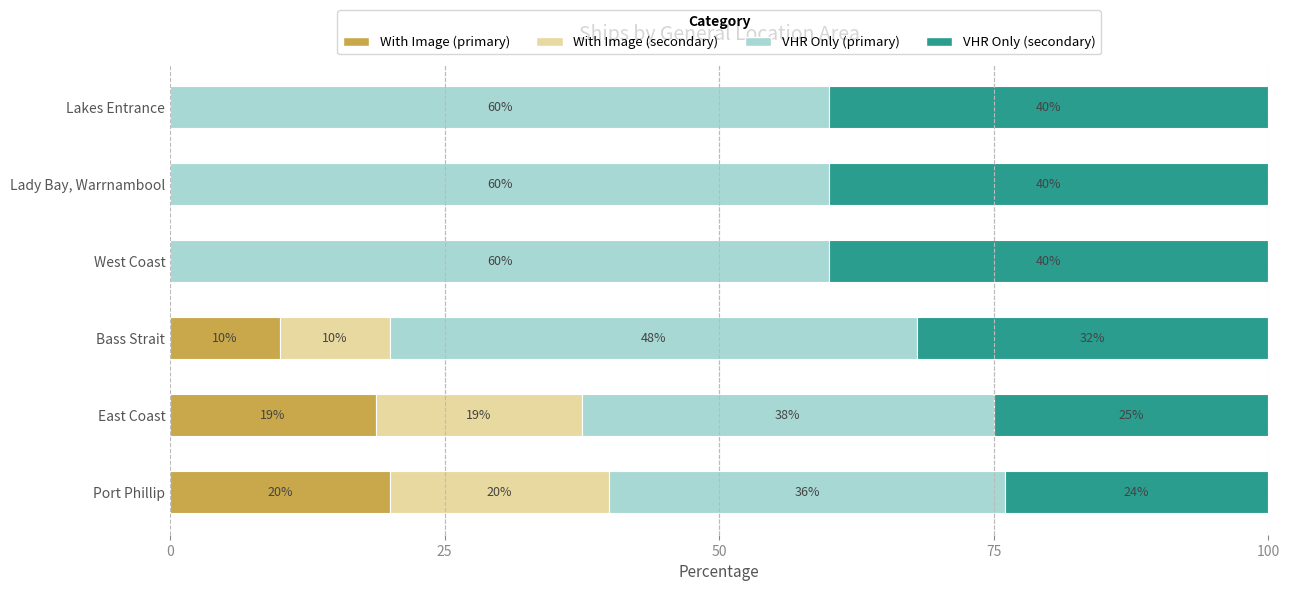

What is the maximum value for With Image (primary)?

20.0